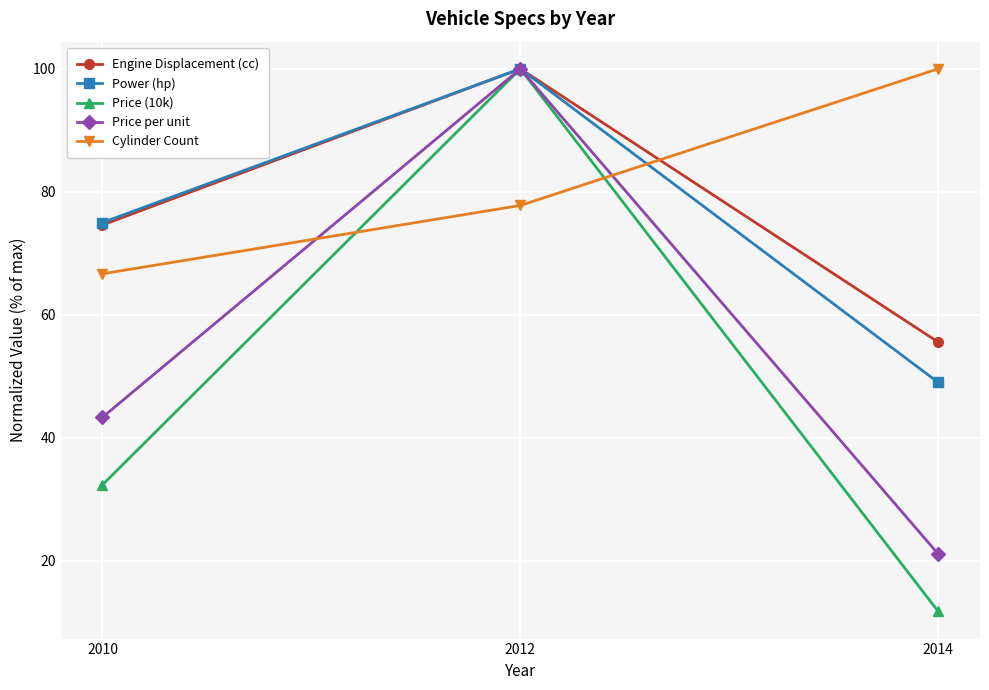

Is it true that Power (hp) equals 75.0 at 2010?

True